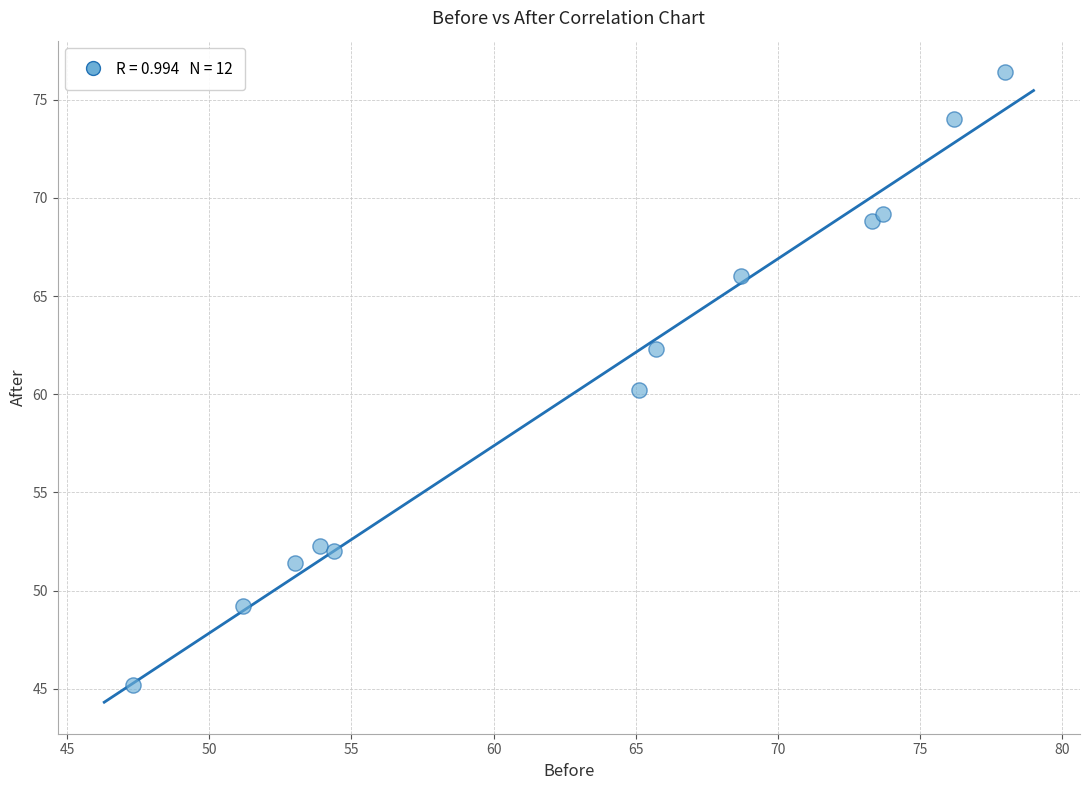

What is the average Y value?

60.6